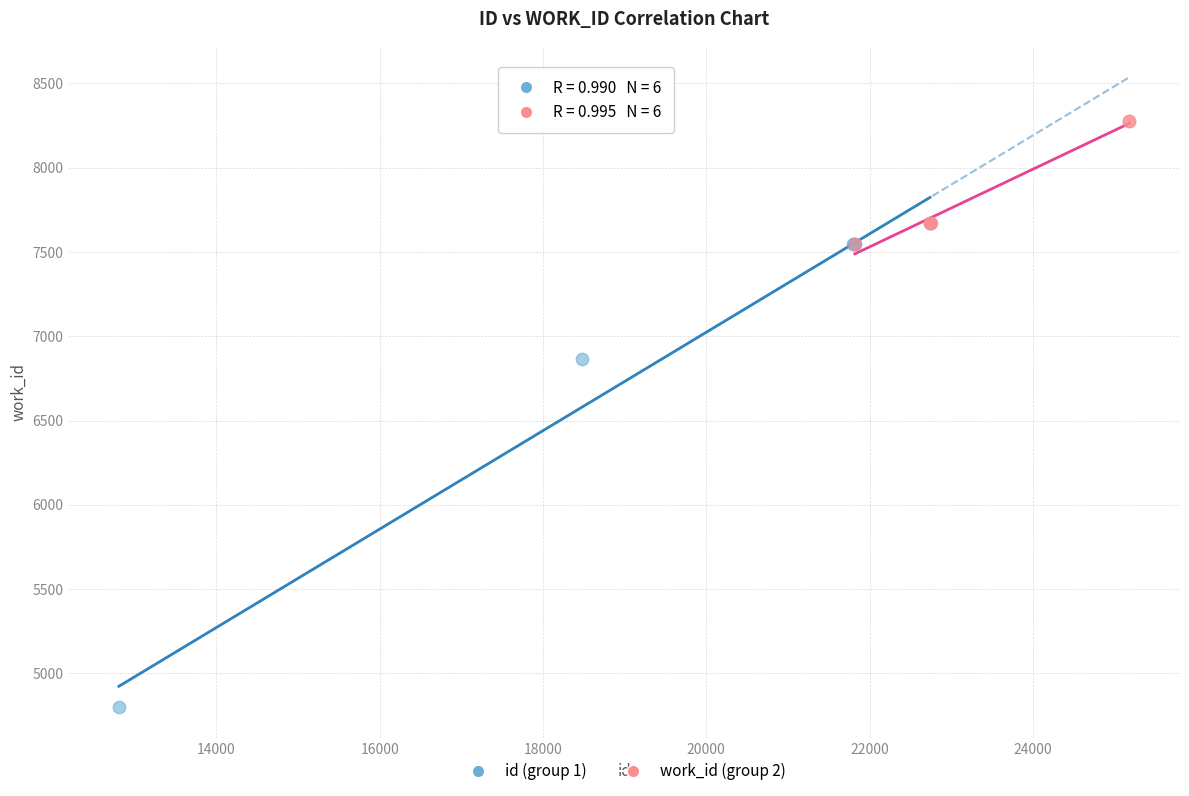

Which series has the largest Y range (max minus min)?

id (group 1)